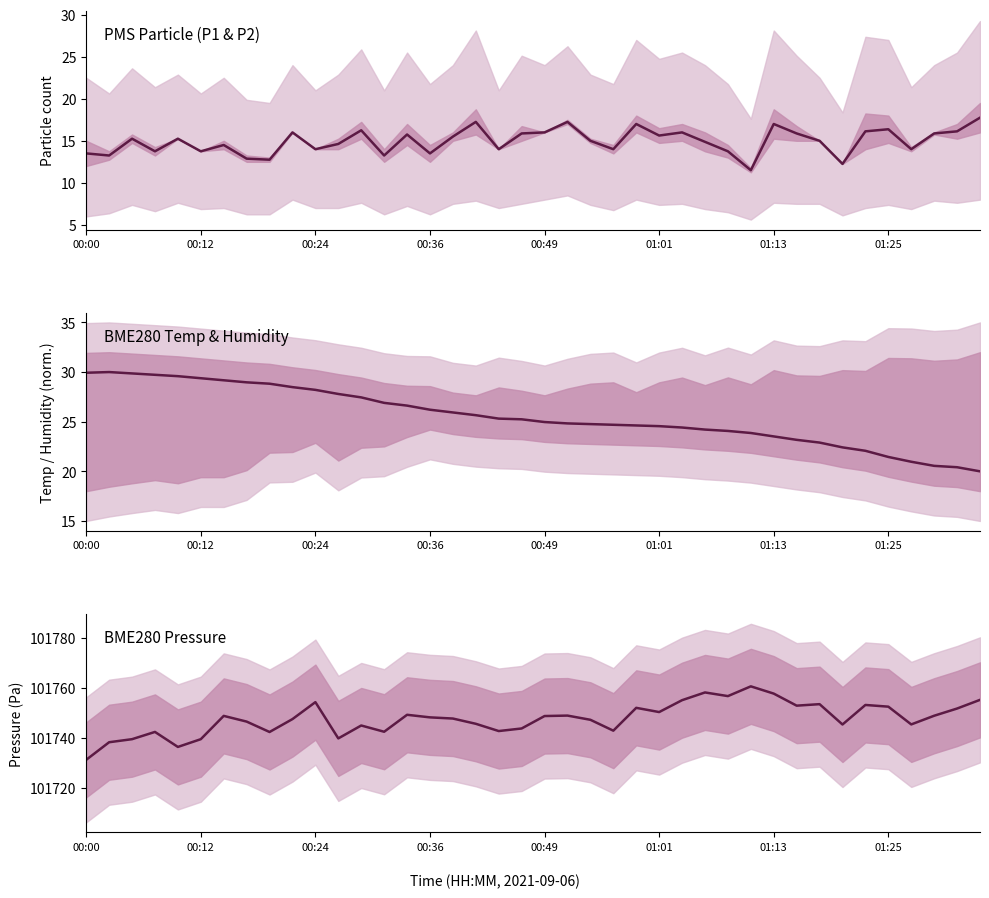

Reading left to right, extract all data points from this chart.

PMS mean (P1+P2)/2: 13.5	13.2	15.2	13.8	15.2	13.8	14.5	12.9	12.8	16.0	14.0	14.6	16.2	13.2	15.8	13.5	15.5	17.2	14.0	15.9	16.0	17.2	15.0	14.0	17.0	15.6	16.0	14.9	13.8	11.5	17.0	15.9	15.0	12.2	16.1	16.4	14.0	15.9	16.1	17.8
BME280 Temperature (norm): 29.9	30.0	29.9	29.7	29.6	29.4	29.2	29.0	28.8	28.5	28.2	27.8	27.4	26.9	26.6	26.2	25.9	25.7	25.3	25.2	25.0	24.8	24.8	24.7	24.6	24.6	24.4	24.2	24.1	23.9	23.5	23.2	22.9	22.4	22.1	21.4	21.0	20.6	20.4	20.0
BME280 Pressure: 101731.2	101738.2	101739.4	101742.3	101736.3	101739.4	101748.7	101746.4	101742.3	101747.4	101754.2	101739.7	101744.9	101742.4	101749.2	101748.1	101747.7	101745.6	101742.7	101743.7	101748.7	101748.8	101747.2	101742.8	101751.9	101750.2	101755.0	101758.1	101756.6	101760.5	101757.6	101752.8	101753.4	101745.3	101753.1	101752.4	101745.3	101748.8	101751.7	101755.1